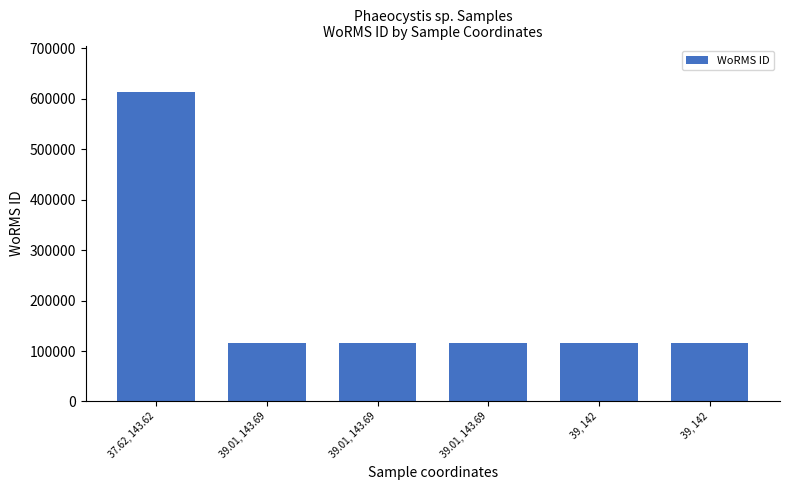

The chart shows a value of 156070 at 39, 142. True or false?

False